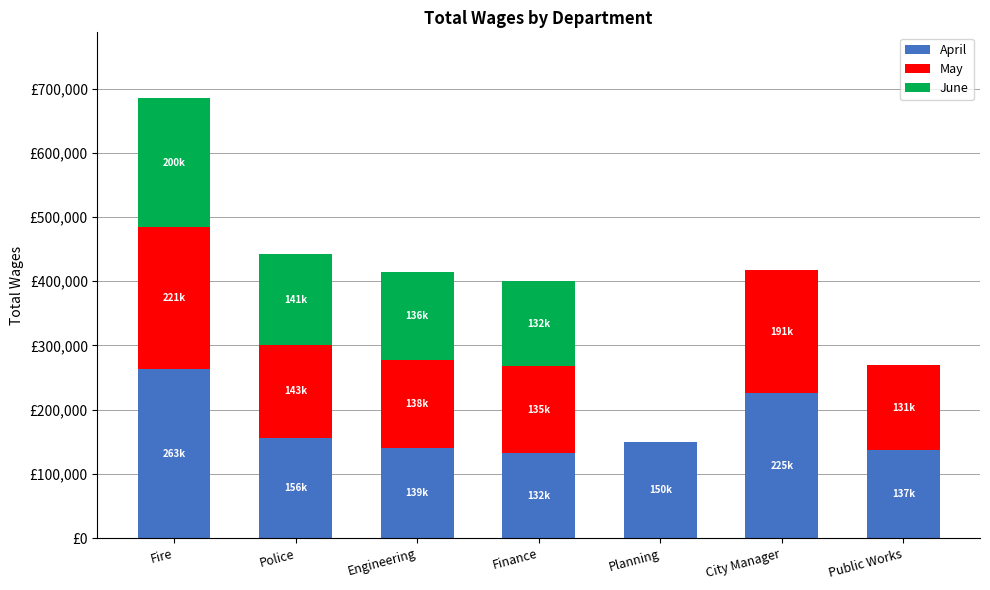

Are the bars horizontal?

No